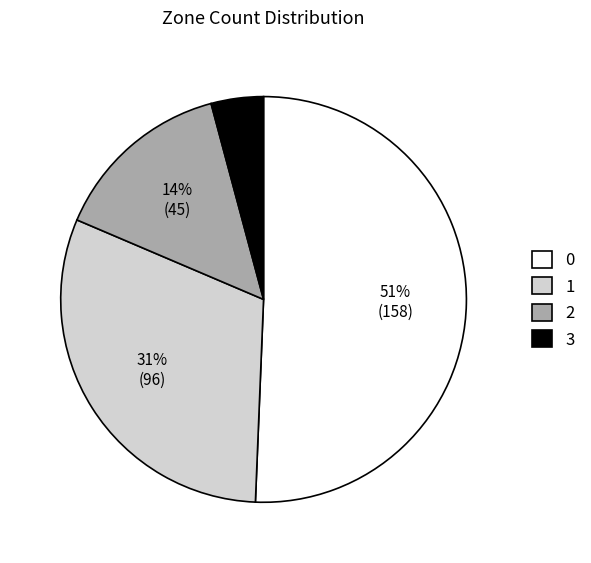

To the nearest percent, what portion does 2 represent?

14%